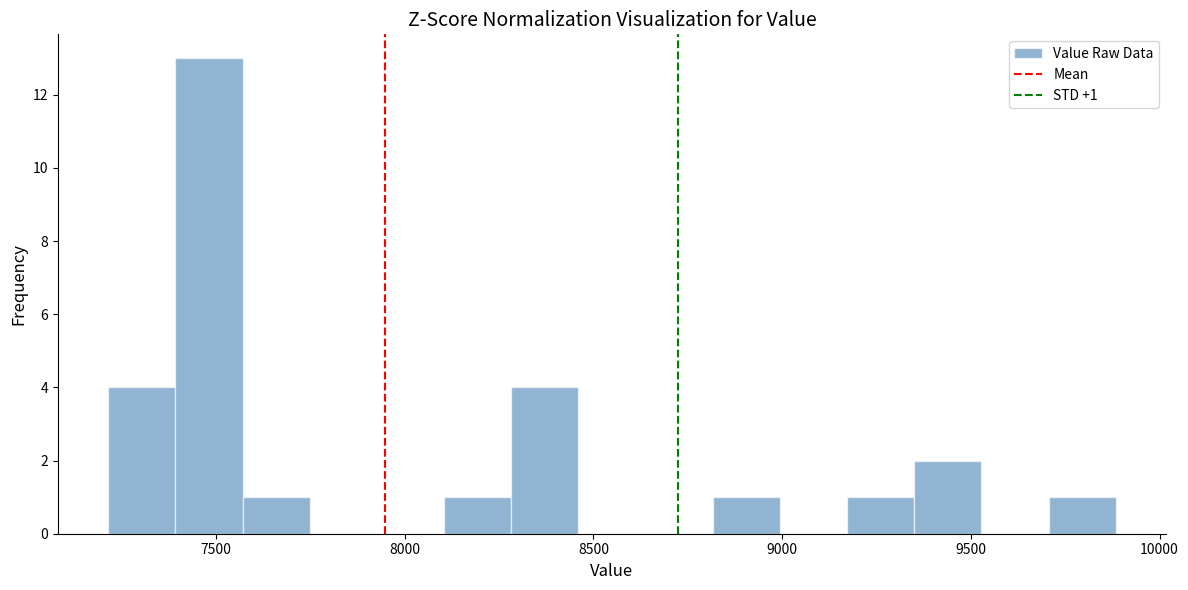

Around what value on the x-axis is the tallest bar? Give the approximate position of its centre, as read against the axis.

7500